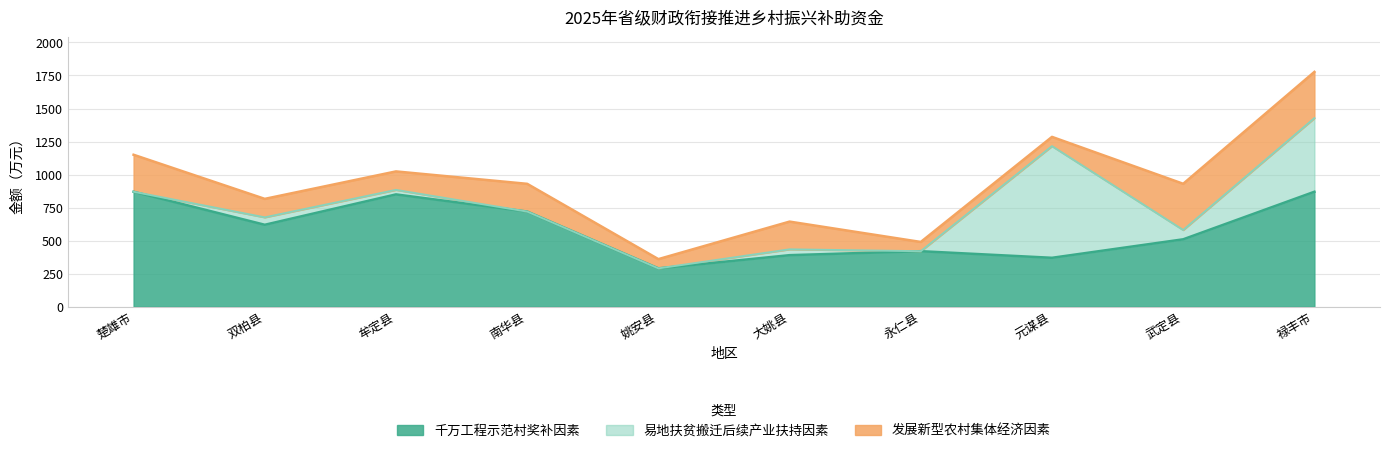

What are all the series names shown in the legend?

千万工程示范村奖补因素, 易地扶贫搬迁后续产业扶持因素, 发展新型农村集体经济因素